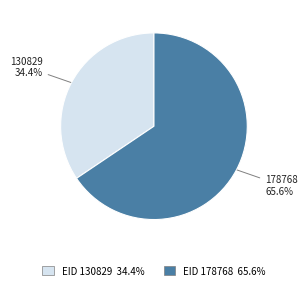

Count the number of slices in the pie.

2